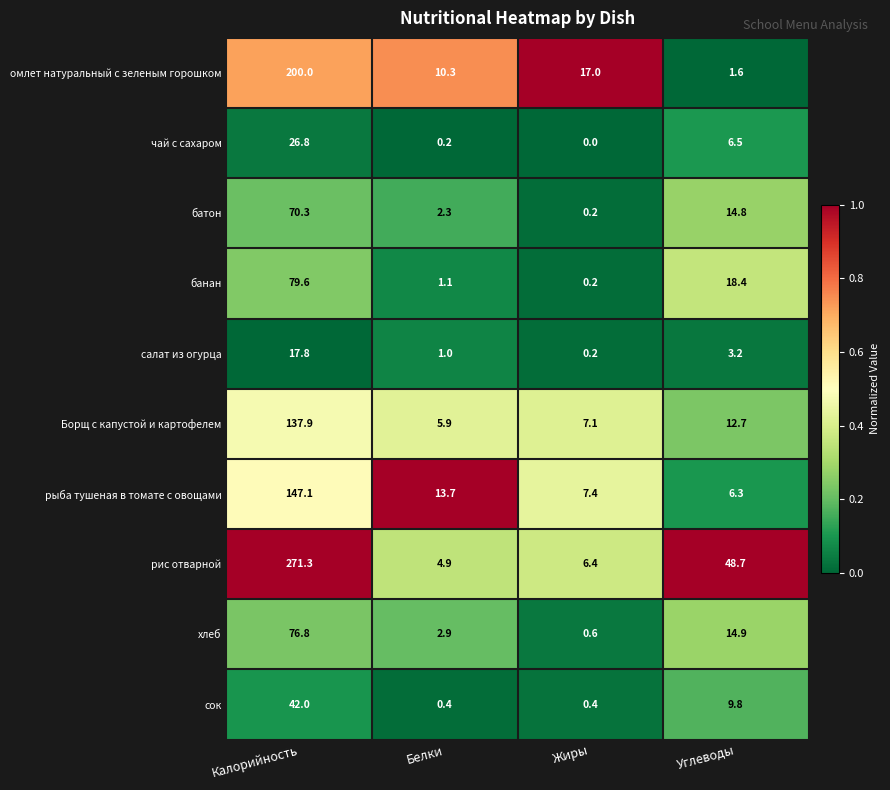

True or false: хлеб has a value of 14.9 at Углеводы.

True